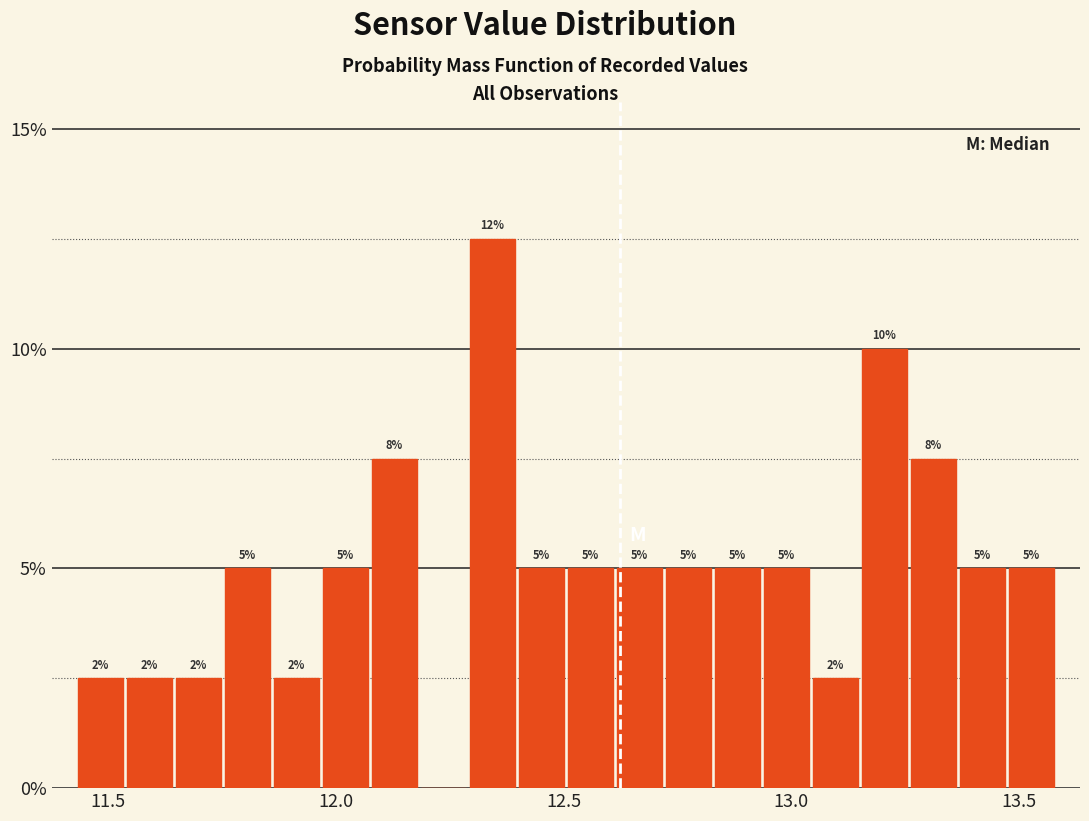

Around what value on the x-axis is the tallest bar? Give the approximate position of its centre, as read against the axis.

12.35